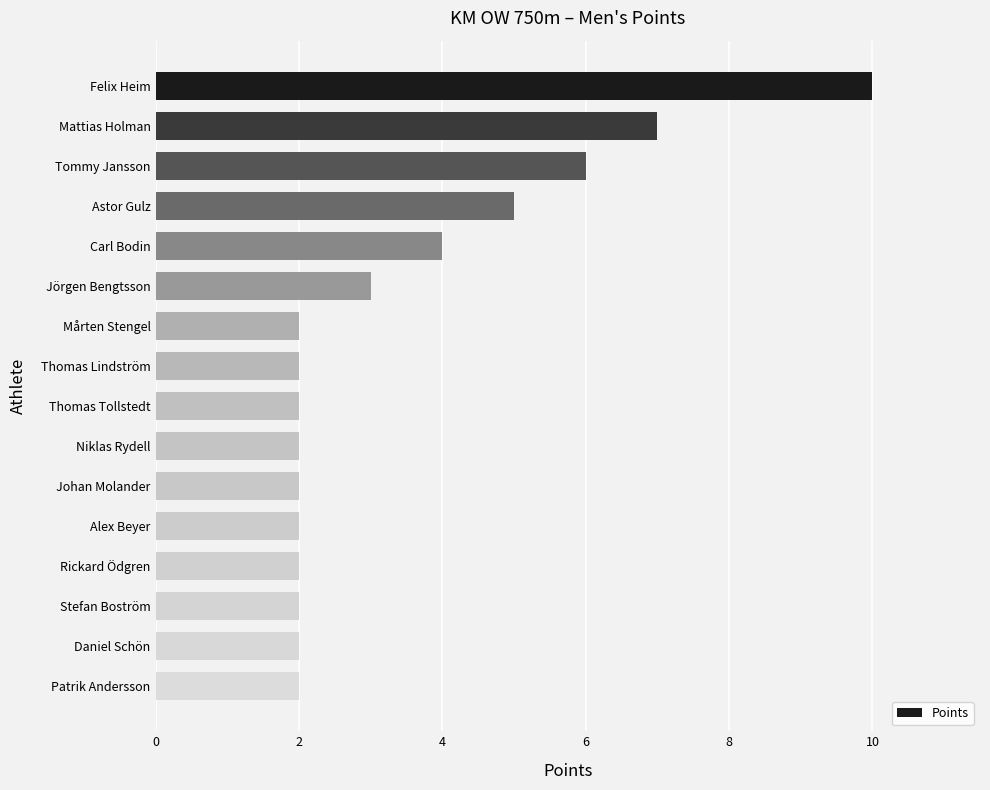

What is the difference between the maximum and second lowest values?

8